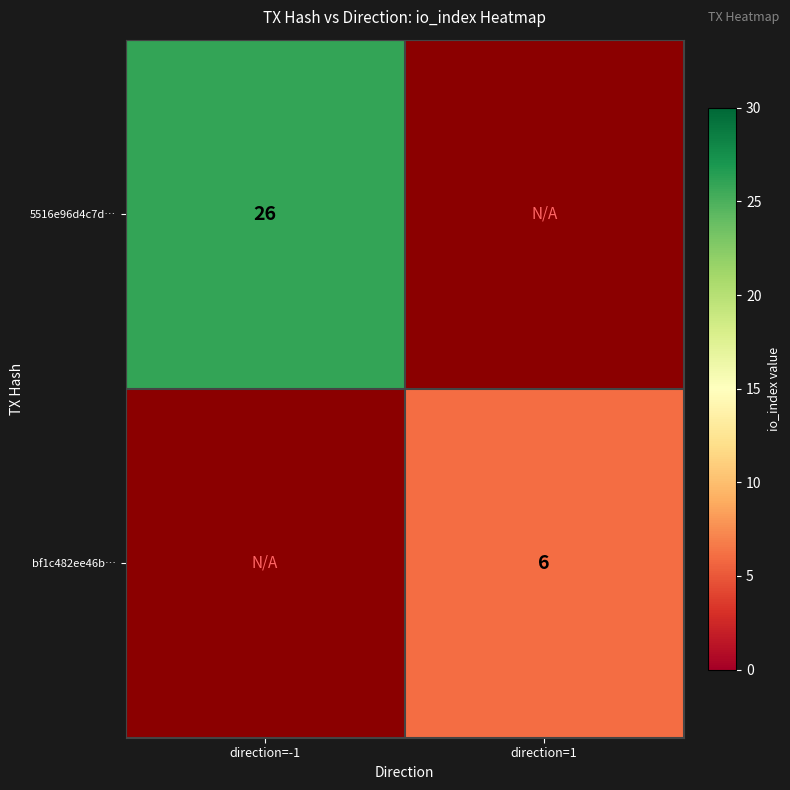

Is it true that 5516e96d4c7d… equals 38 at direction=-1?

False